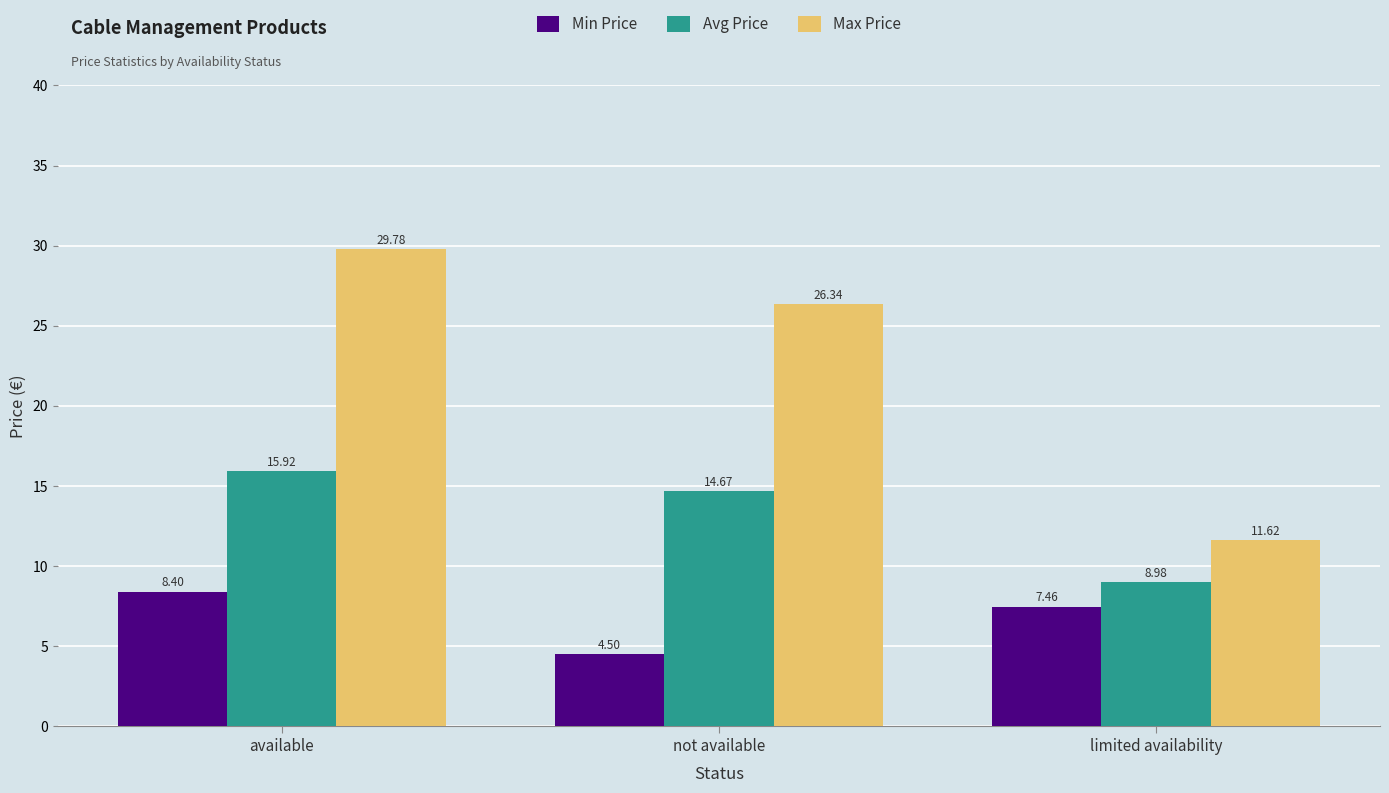

How many bars are there in each group?

3